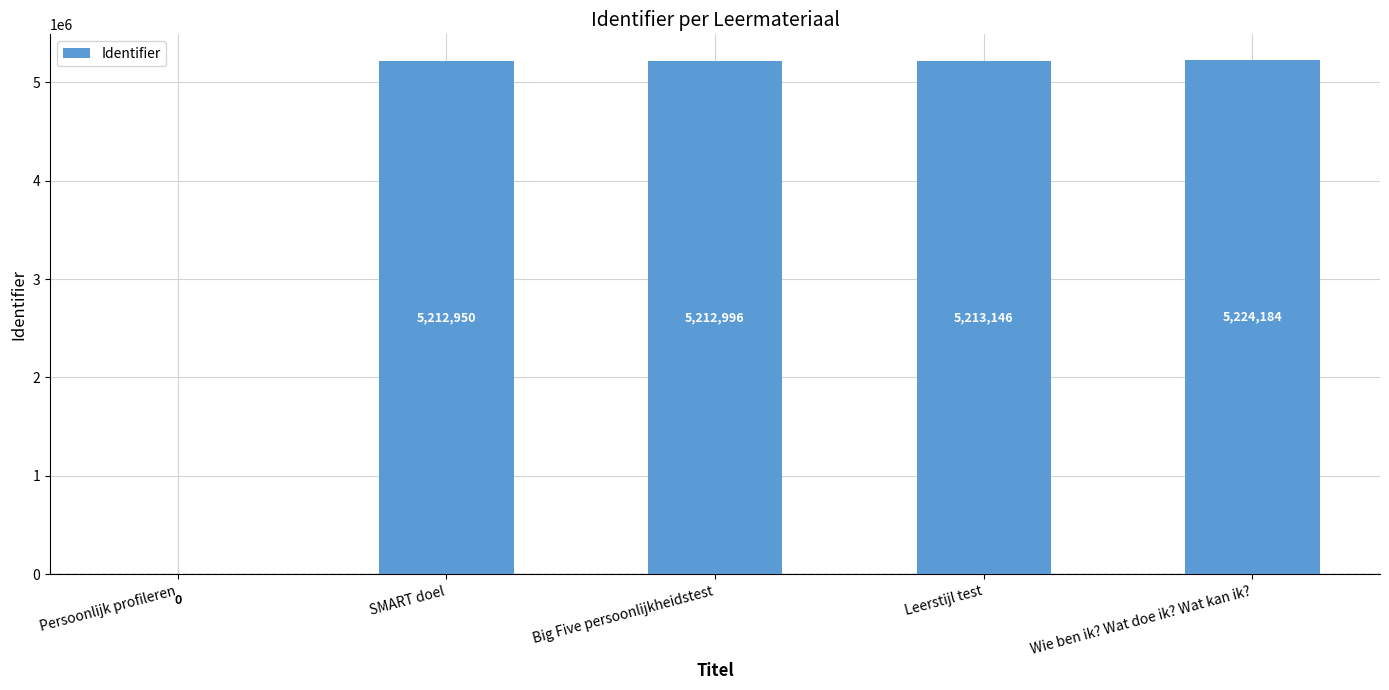

What value does the data have at Leerstijl test?

5213146